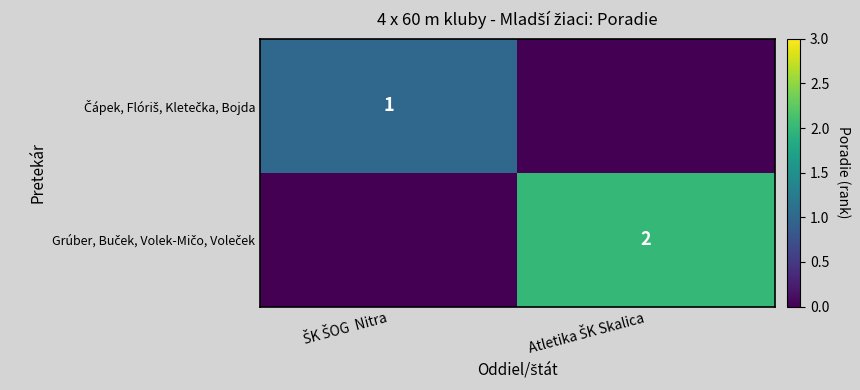

What is the total value across all series at Atletika ŠK Skalica?

2